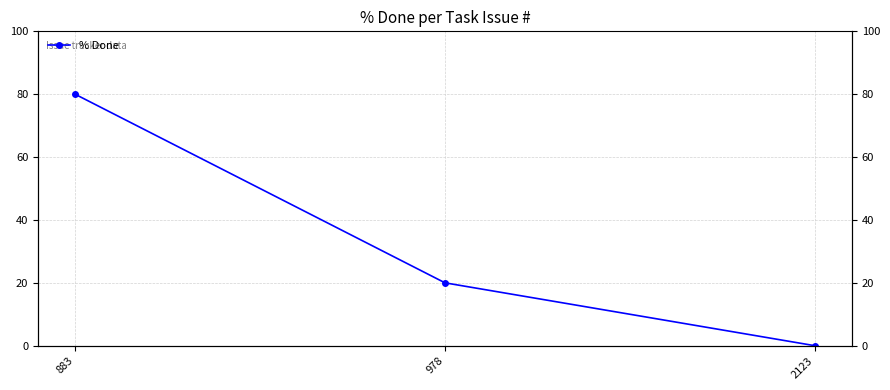

Is it true that the value at 978 is 33?

False